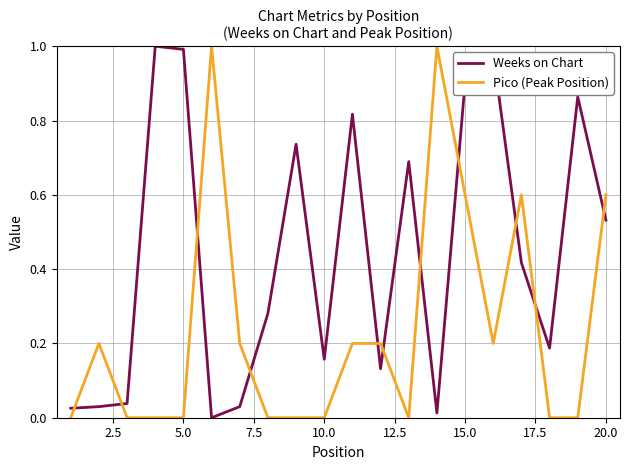

How many intersections are there between Pico (Peak Position) and Weeks on Chart?

11